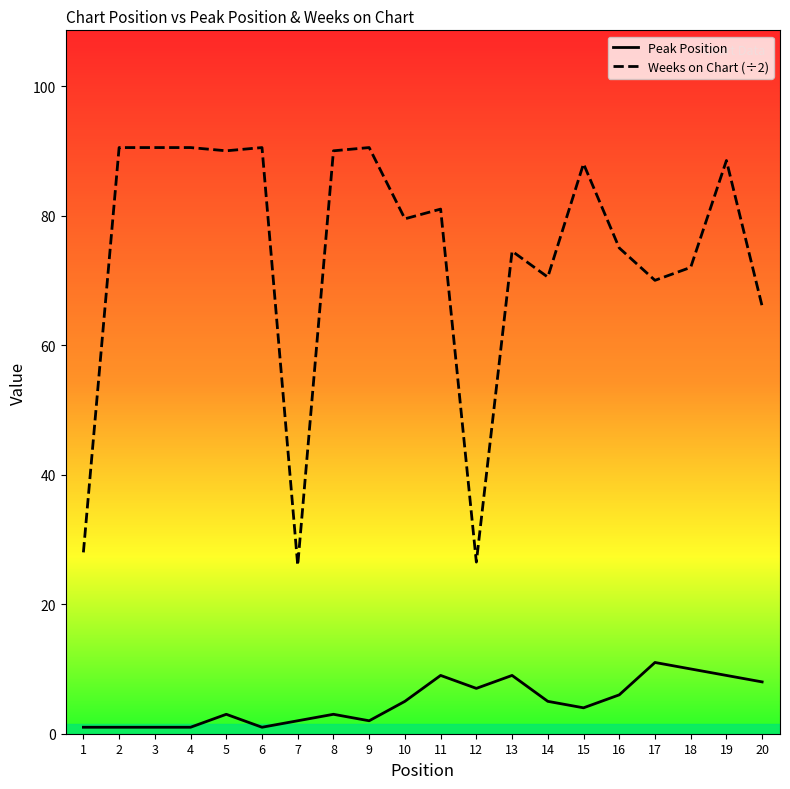

Reading left to right, transcribe all the data shown in this chart.

Peak Position: 1=1.0	2=1.0	3=1.0	4=1.0	5=3.0	6=1.0	7=2.0	8=3.0	9=2.0	10=5.0	11=9.0	12=7.0	13=9.0	14=5.0	15=4.0	16=6.0	17=11.0	18=10.0	19=9.0	20=8.0
Weeks on Chart (÷2): 1=28.0	2=90.5	3=90.5	4=90.5	5=90.0	6=90.5	7=26.0	8=90.0	9=90.5	10=79.5	11=81.0	12=26.5	13=74.5	14=70.5	15=88.0	16=75.0	17=70.0	18=72.0	19=88.5	20=66.0